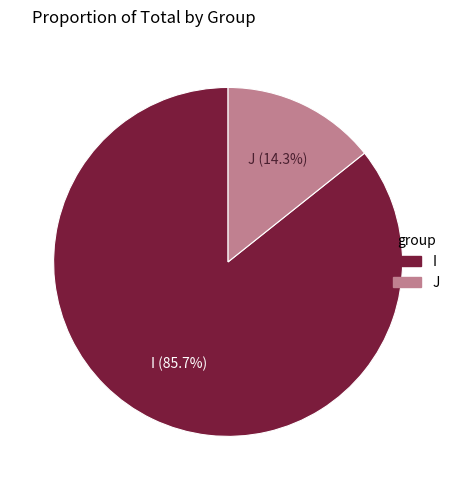

What is the largest slice in the pie chart?

I